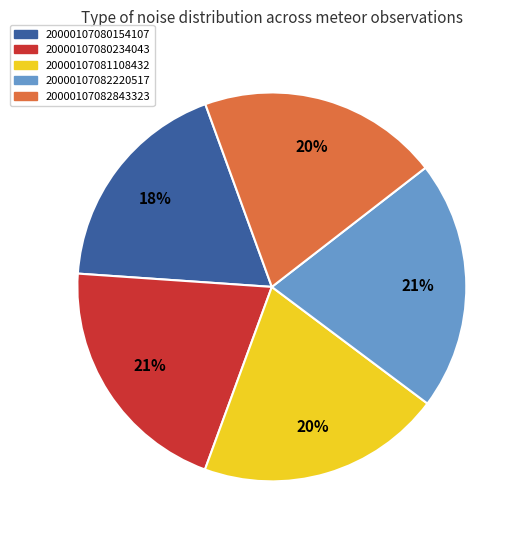

What percentage is the 20000107080234043 slice, to the nearest percent?

21%